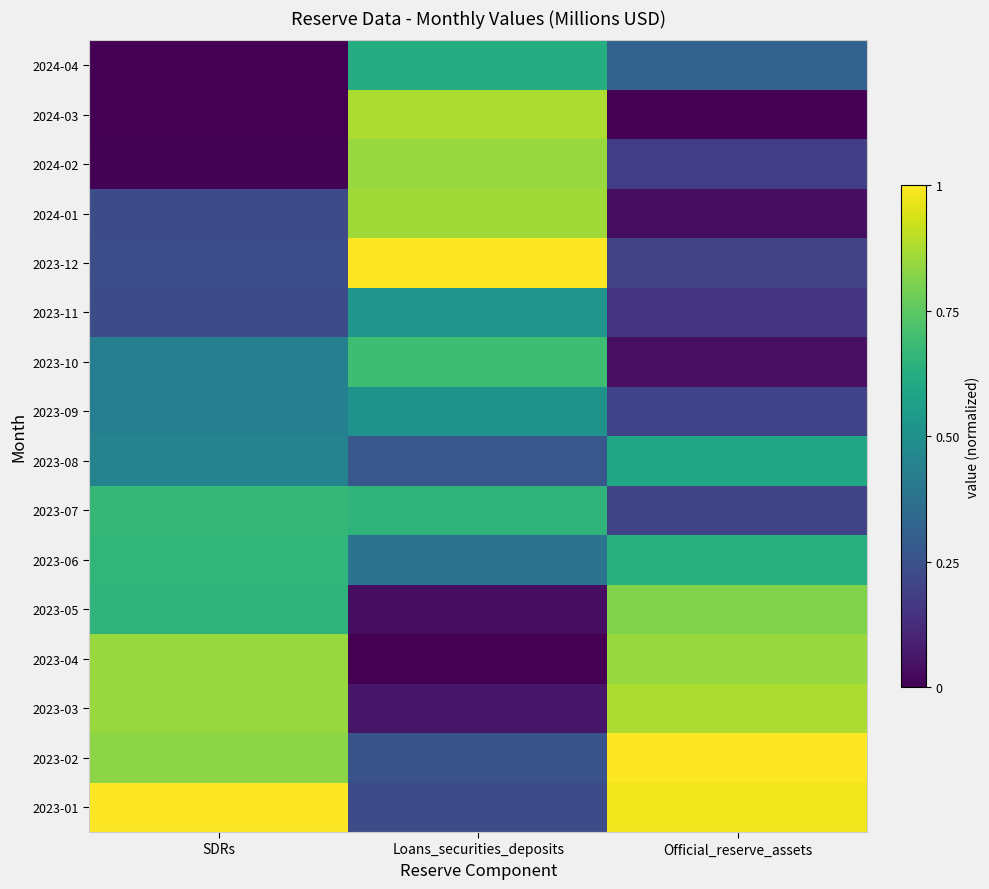

Reading left to right, transcribe all the data shown in this chart.

2023-01: SDRs=1.0	Loans_securities_deposits=0.2	Official_reserve_assets=1.0
2023-02: SDRs=0.8	Loans_securities_deposits=0.3	Official_reserve_assets=1.0
2023-03: SDRs=0.8	Loans_securities_deposits=0.1	Official_reserve_assets=0.9
2023-04: SDRs=0.8	Loans_securities_deposits=0.0	Official_reserve_assets=0.8
2023-05: SDRs=0.6	Loans_securities_deposits=0.0	Official_reserve_assets=0.8
2023-06: SDRs=0.7	Loans_securities_deposits=0.4	Official_reserve_assets=0.6
2023-07: SDRs=0.7	Loans_securities_deposits=0.7	Official_reserve_assets=0.2
2023-08: SDRs=0.4	Loans_securities_deposits=0.3	Official_reserve_assets=0.6
2023-09: SDRs=0.4	Loans_securities_deposits=0.5	Official_reserve_assets=0.2
2023-10: SDRs=0.4	Loans_securities_deposits=0.7	Official_reserve_assets=0.0
2023-11: SDRs=0.2	Loans_securities_deposits=0.5	Official_reserve_assets=0.2
2023-12: SDRs=0.2	Loans_securities_deposits=1.0	Official_reserve_assets=0.2
2024-01: SDRs=0.2	Loans_securities_deposits=0.9	Official_reserve_assets=0.0
2024-02: SDRs=0.0	Loans_securities_deposits=0.8	Official_reserve_assets=0.2
2024-03: SDRs=0.0	Loans_securities_deposits=0.9	Official_reserve_assets=0.0
2024-04: SDRs=0.0	Loans_securities_deposits=0.6	Official_reserve_assets=0.3